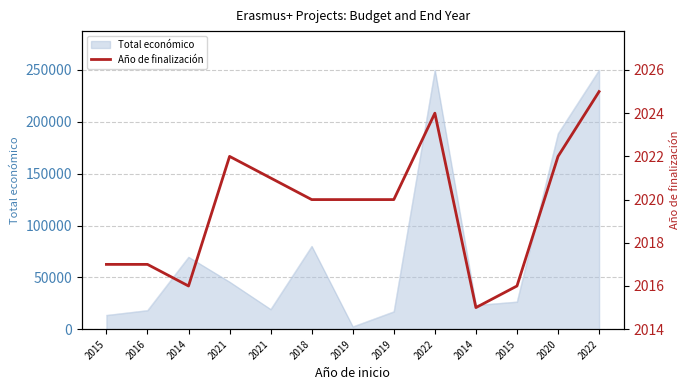

At which label is the value closest to 2020?

2018